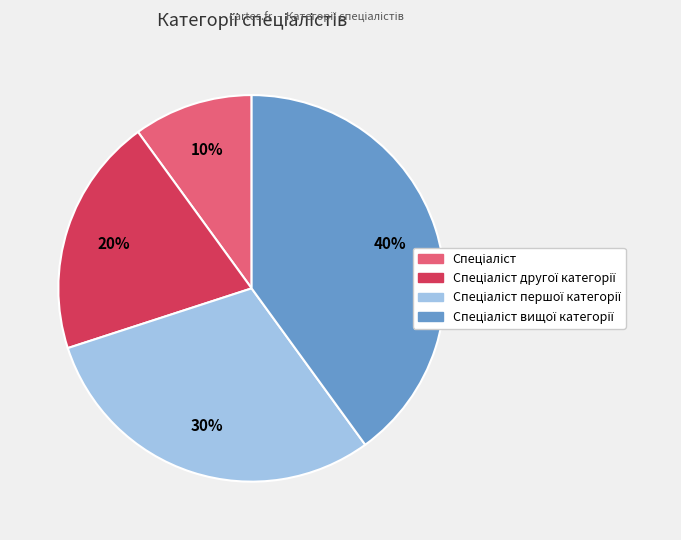

To the nearest percent, what is the difference between the largest and smallest slice percentages?

30%